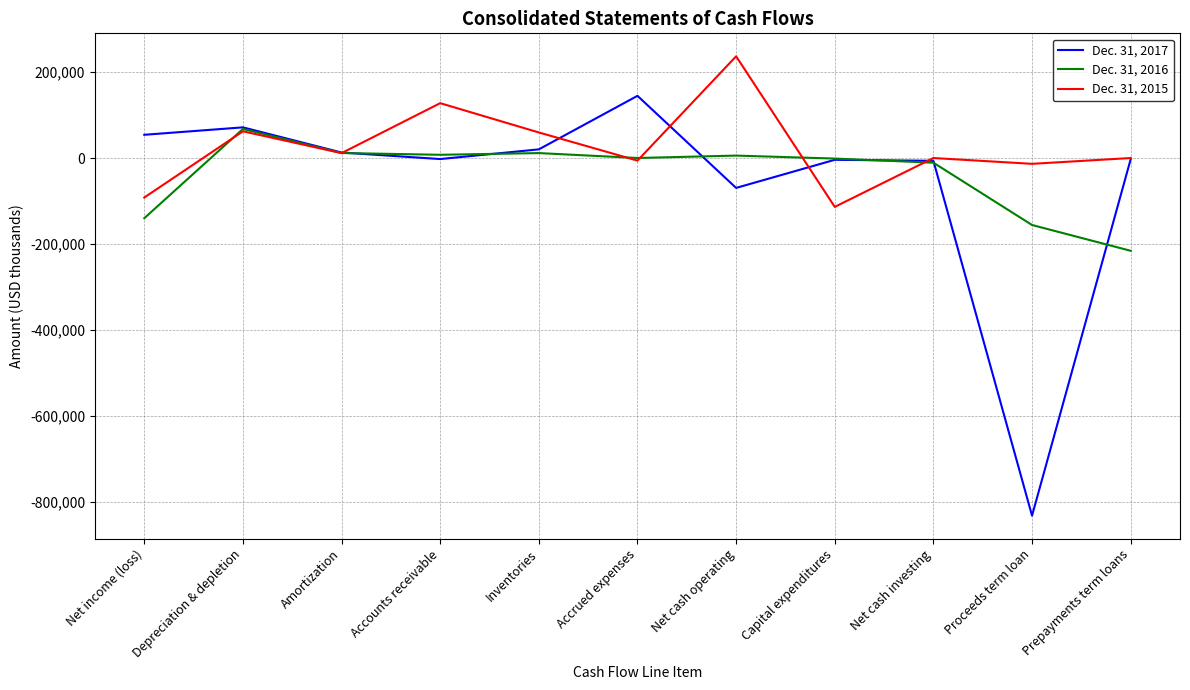

True or false: Dec. 31, 2017 and Dec. 31, 2015 cross at least once.

True